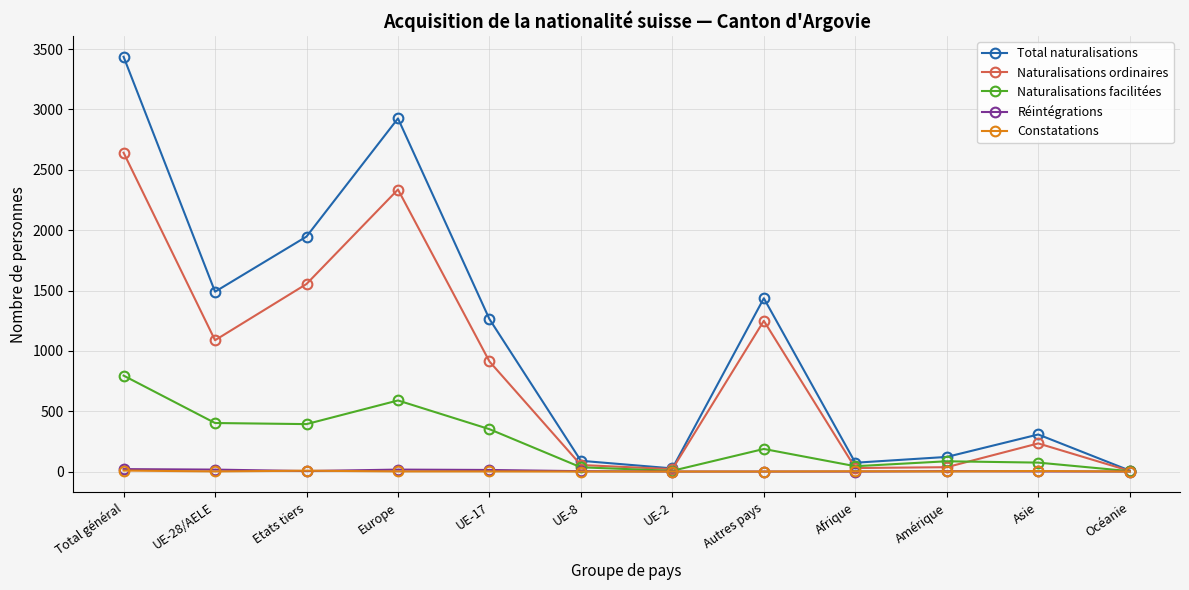

What position from the right is UE-17?

8